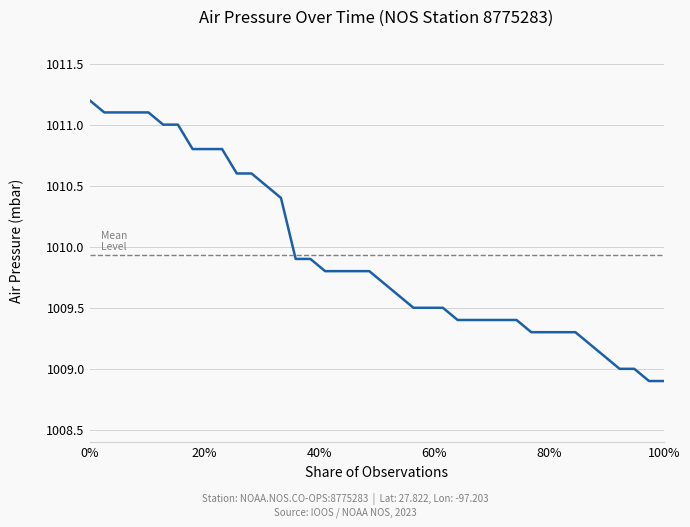

What is the smallest value displayed?

1008.9